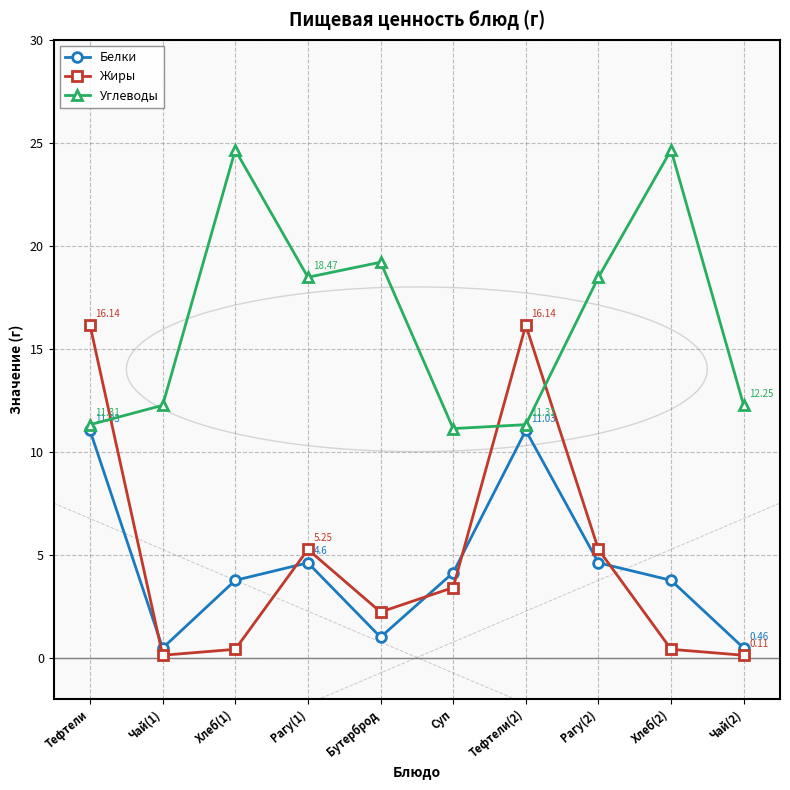

What position from the left is Чай(1)?

2